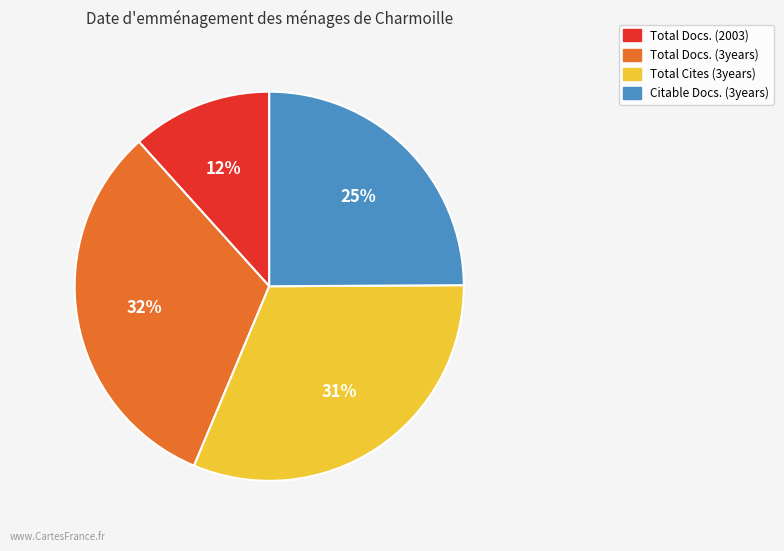

To the nearest percent, what portion does Citable Docs. (3years) represent?

25%